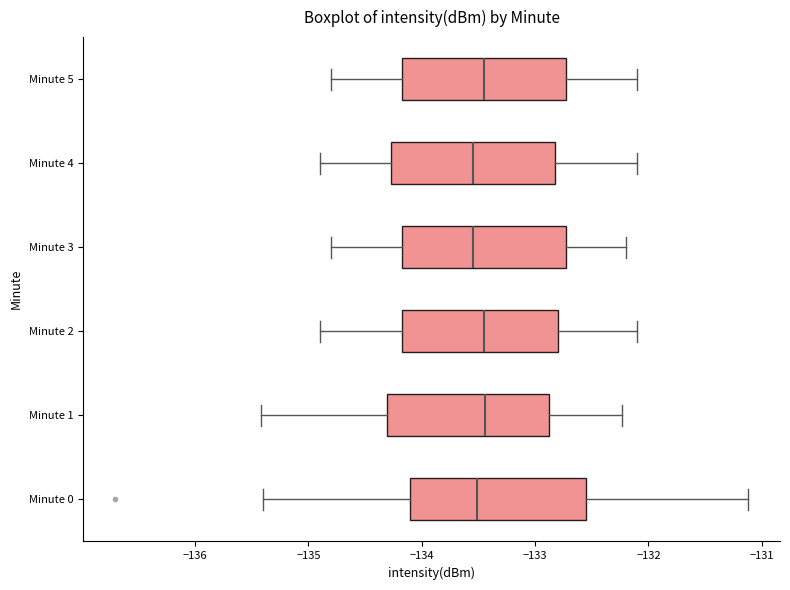

Reading bottom to top, transcribe this box plot: for each box, give where its median line is, the range the box spans, and where its two whiskers end, as read against the x-axis. The values are not printed on the chart, so give them approximately, as read against the axis.

Minute 0: median -133.5, box -134.1 to -132.6, whiskers -135.4 to -131.1
Minute 1: median -133.4, box -134.3 to -132.9, whiskers -135.4 to -132.2
Minute 2: median -133.4, box -134.2 to -132.8, whiskers -134.9 to -132.1
Minute 3: median -133.5, box -134.2 to -132.7, whiskers -134.8 to -132.2
Minute 4: median -133.5, box -134.3 to -132.8, whiskers -134.9 to -132.1
Minute 5: median -133.4, box -134.2 to -132.7, whiskers -134.8 to -132.1